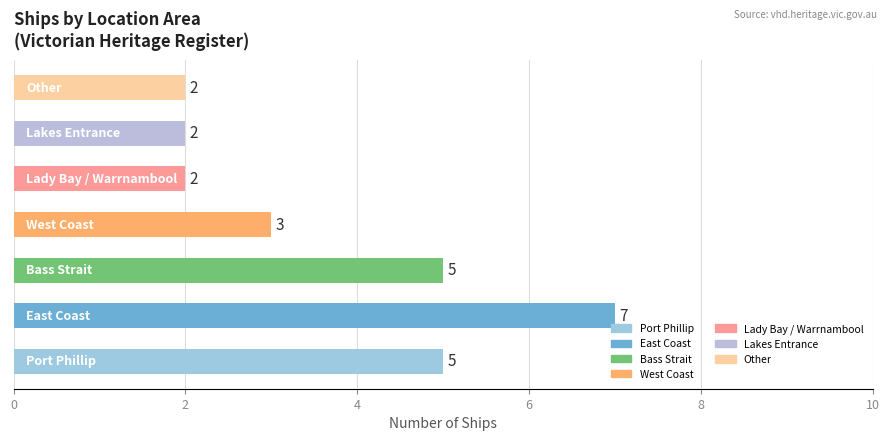

How many distinct data groups are displayed?

1